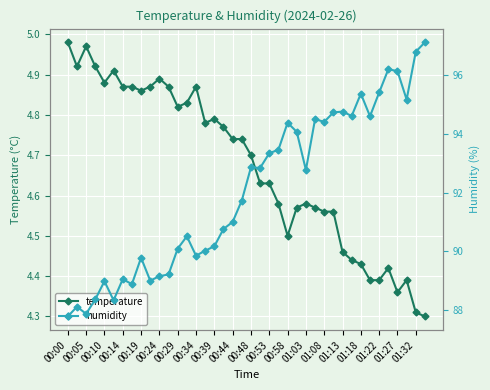

Reading left to right, what are all the values shown in this chart?

temperature: 5.0	4.9	5.0	4.9	4.9	4.9	4.9	4.9	4.9	4.9	4.9	4.9	4.8	4.8	4.9	4.8	4.8	4.8	4.7	4.7	4.7	4.6	4.6	4.6	4.5	4.6	4.6	4.6	4.6	4.6	4.5	4.4	4.4	4.4	4.4	4.4	4.4	4.4	4.3	4.3
humidity: 87.8	88.1	87.9	88.4	89.0	88.3	89.0	88.9	89.8	89.0	89.2	89.2	90.1	90.5	89.8	90.0	90.2	90.8	91.0	91.7	92.9	92.8	93.3	93.5	94.4	94.1	92.8	94.5	94.4	94.7	94.8	94.6	95.4	94.6	95.4	96.2	96.1	95.2	96.8	97.1